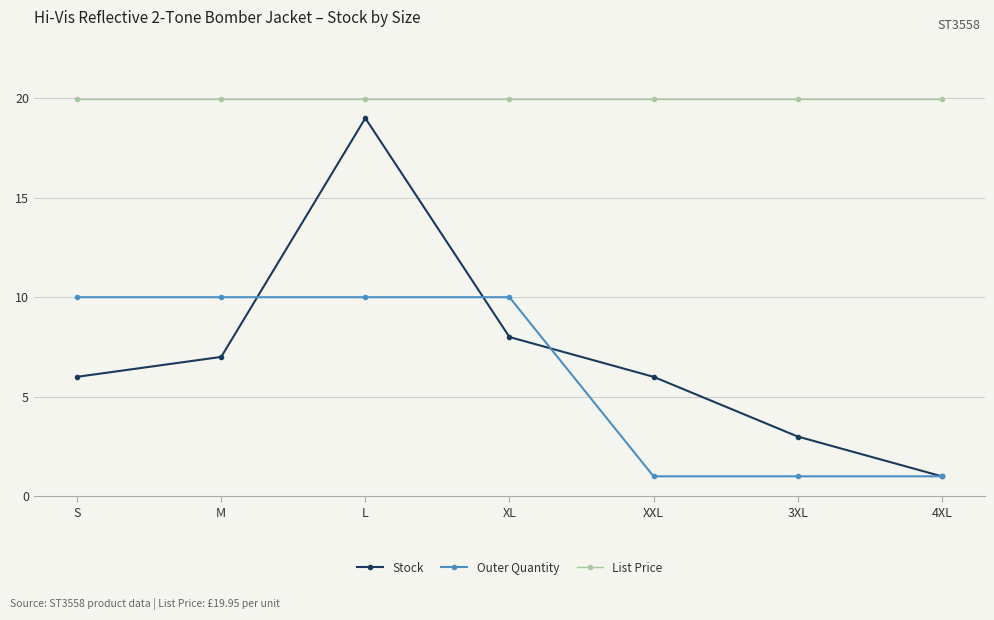

Which series has the largest range (max minus min)?

Stock